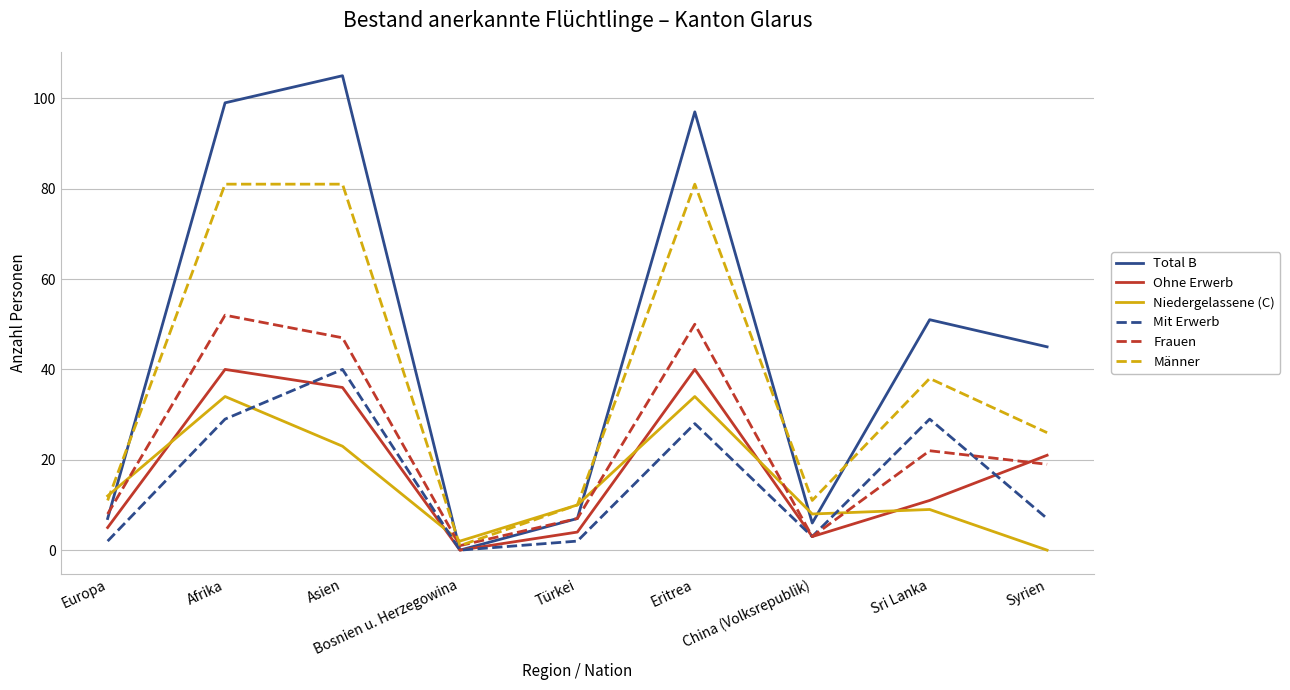

Where is the first local minimum for Mit Erwerb?

Bosnien u. Herzegowina